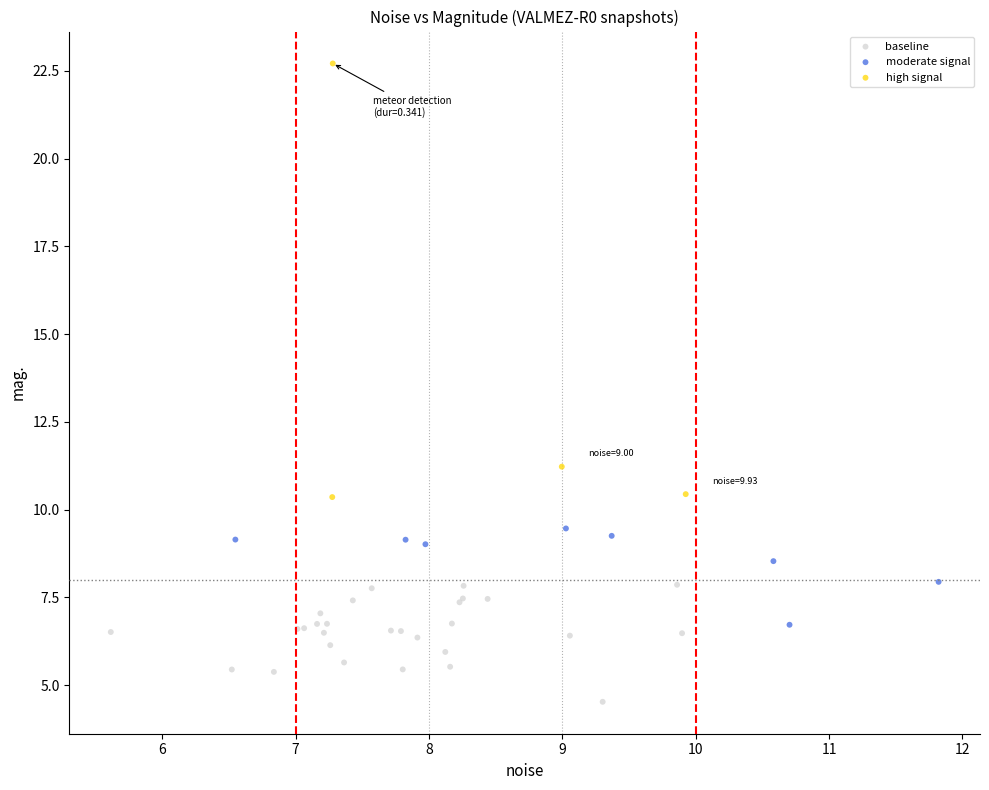

Which series reaches the maximum Y coordinate?

high signal